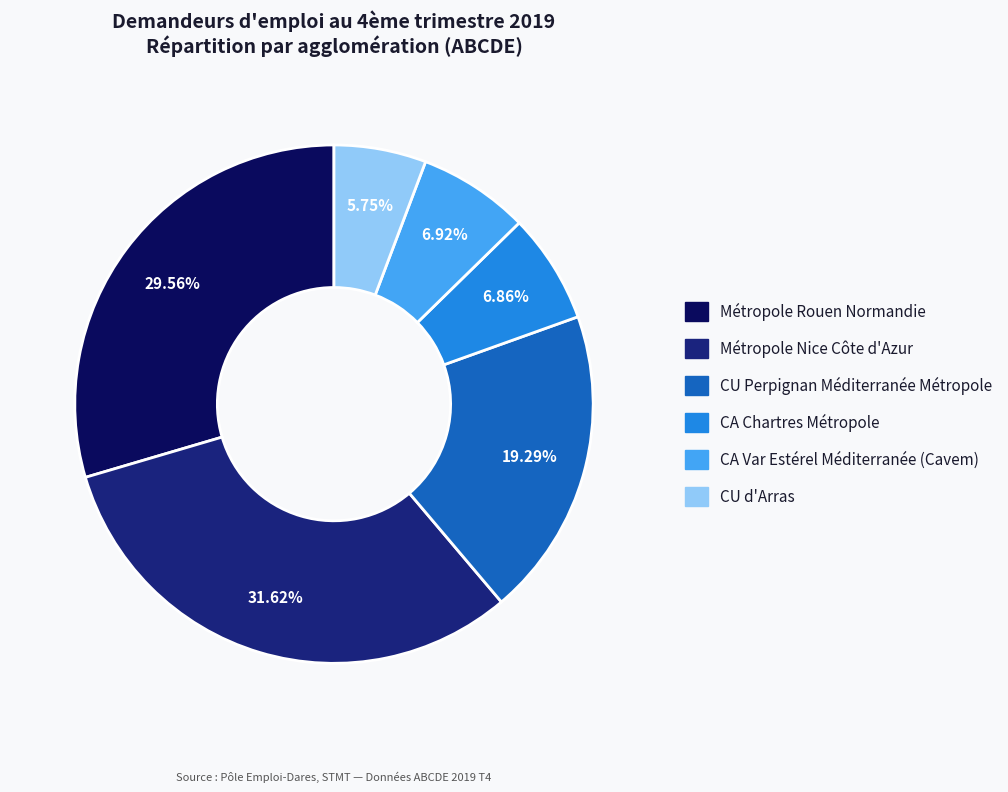

What percentage is NOT represented by Métropole Rouen Normandie?

70.4%